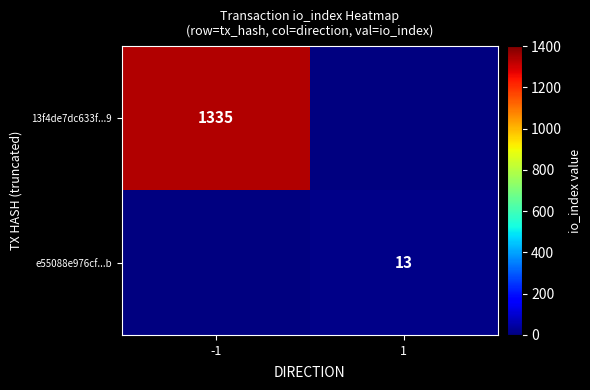

The value of e55088e976cf...b at 1 is 18. True or false?

False